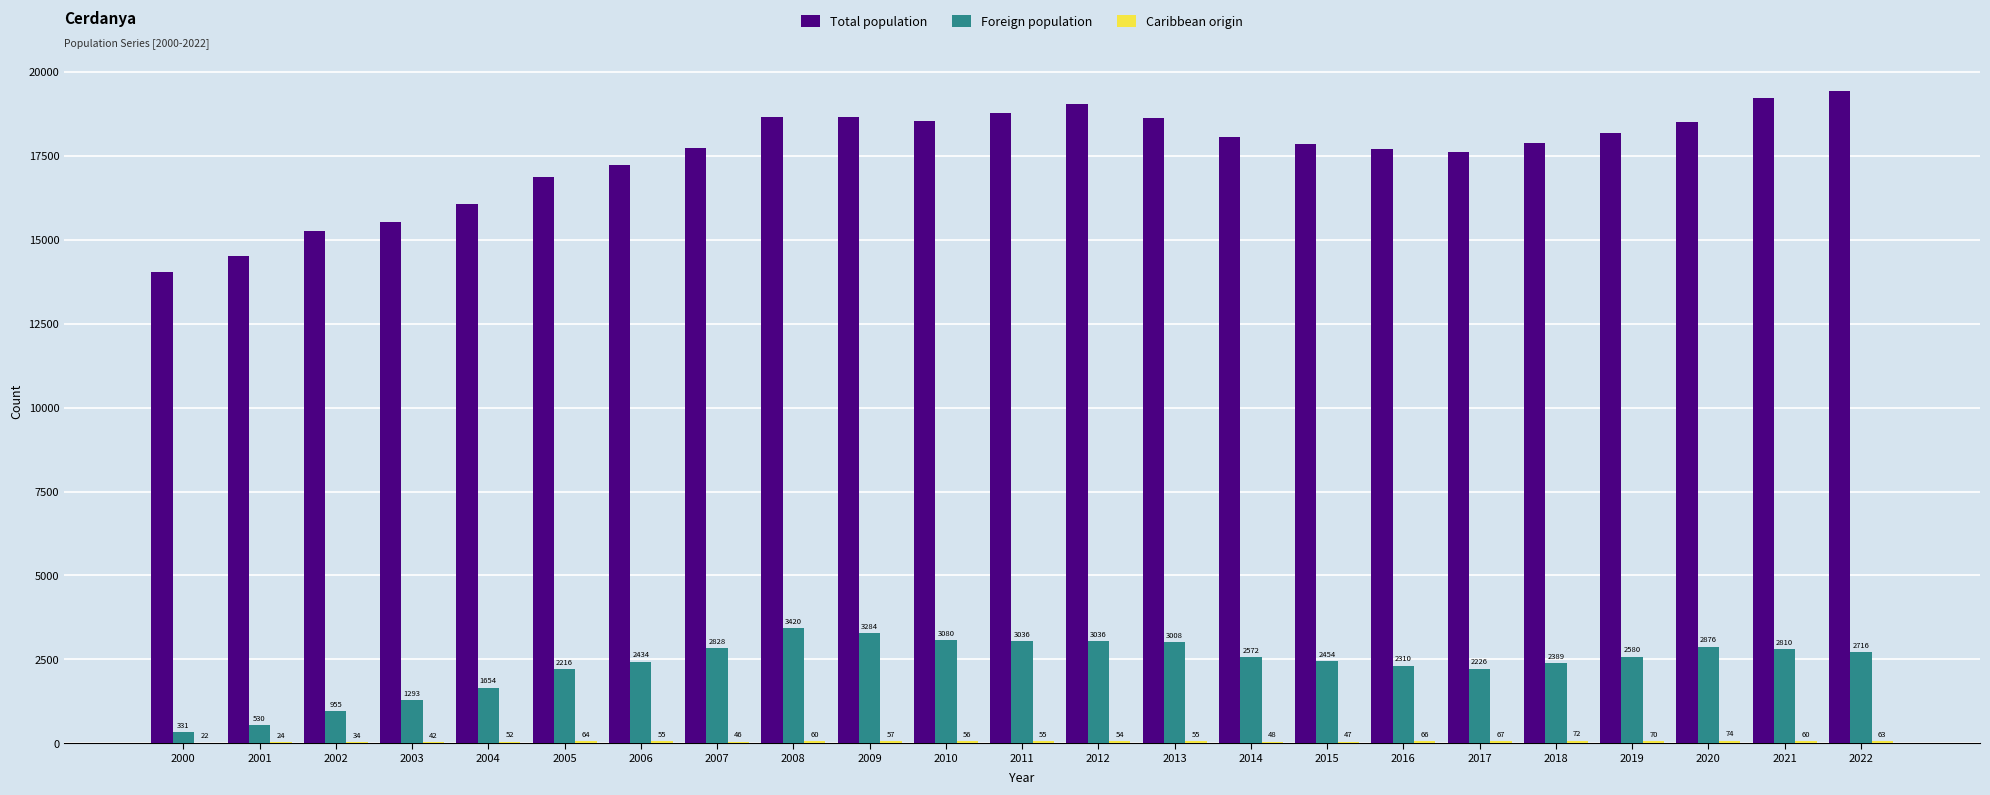

What is the spread (max minus min) of values at 2013?

18575